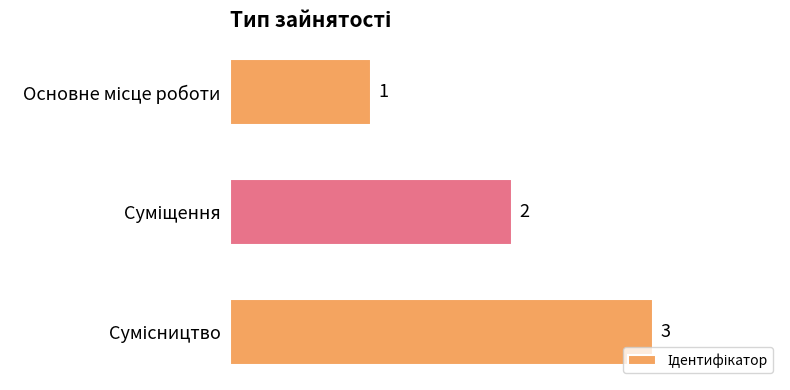

What is the sum of all values?

6